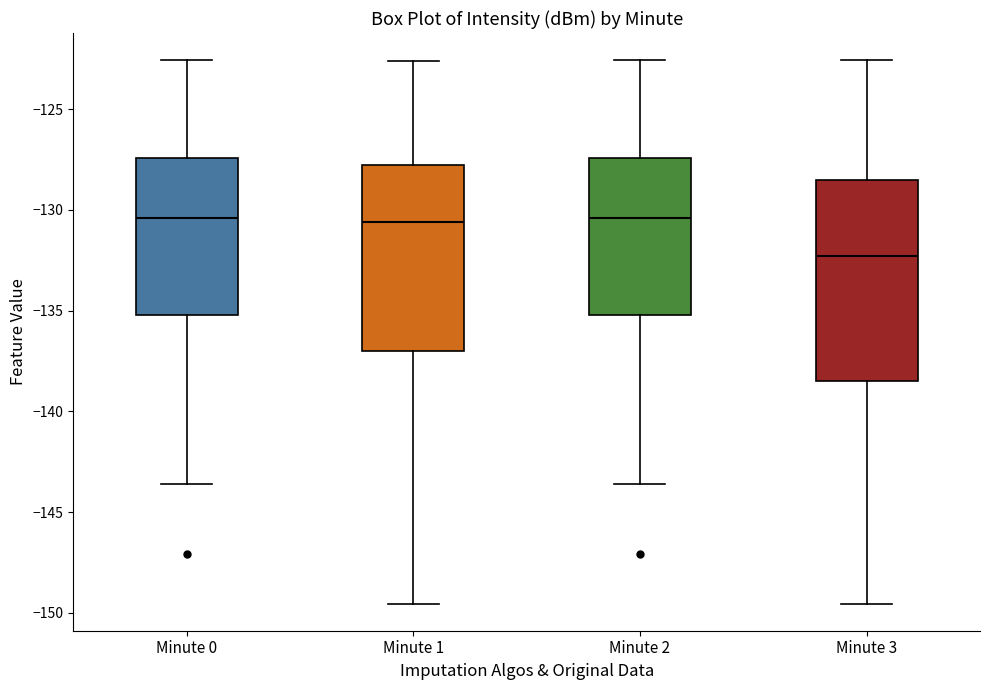

Where is the lower edge of the box for Minute 3 on the y-axis? The values are not printed on the chart, so give them approximately, as read against the axis.

-138.5